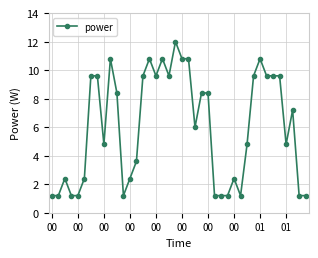

What is the value of the 37th point from the left?

4.8